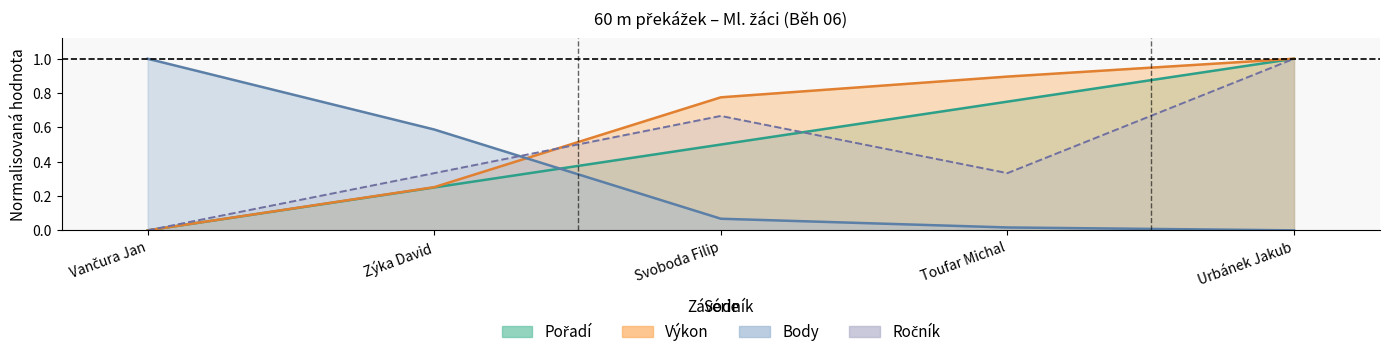

What is the total value across all series at Toufar Michal?

2.0